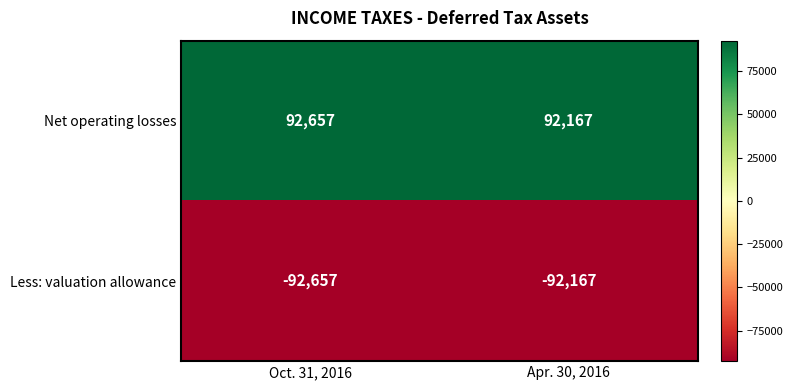

Where is Less: valuation allowance nearest to the value -92412?

Oct. 31, 2016